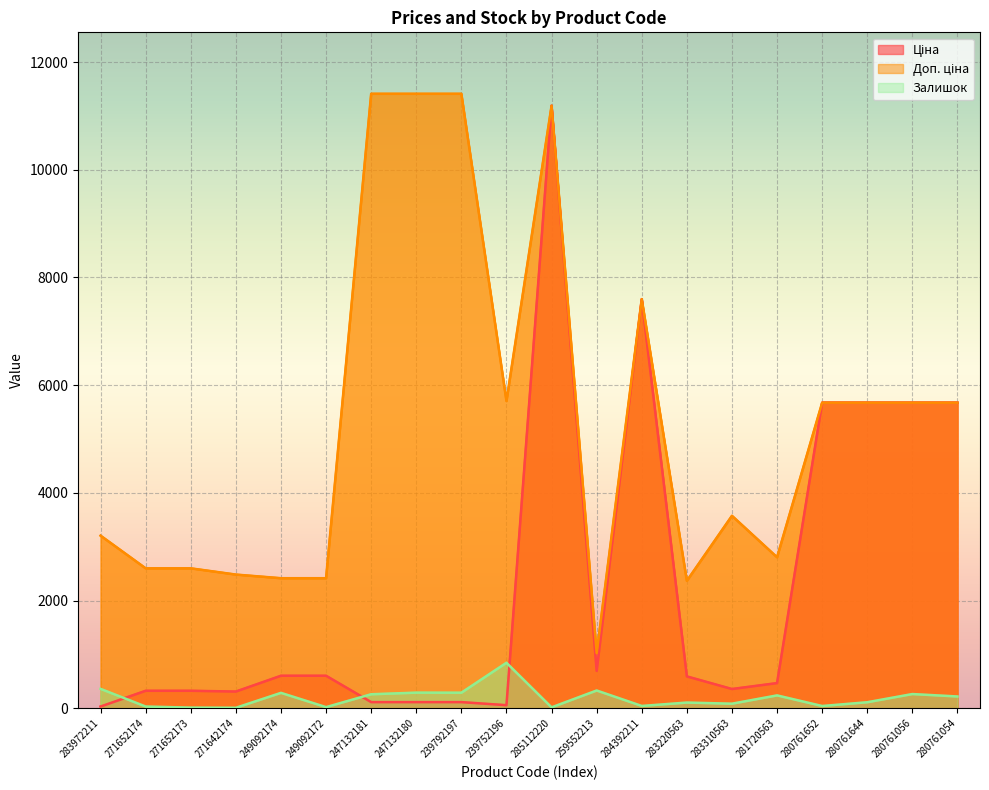

In Доп. ціна, how many points are lower than both neighbors (excluding endpoints)?

4